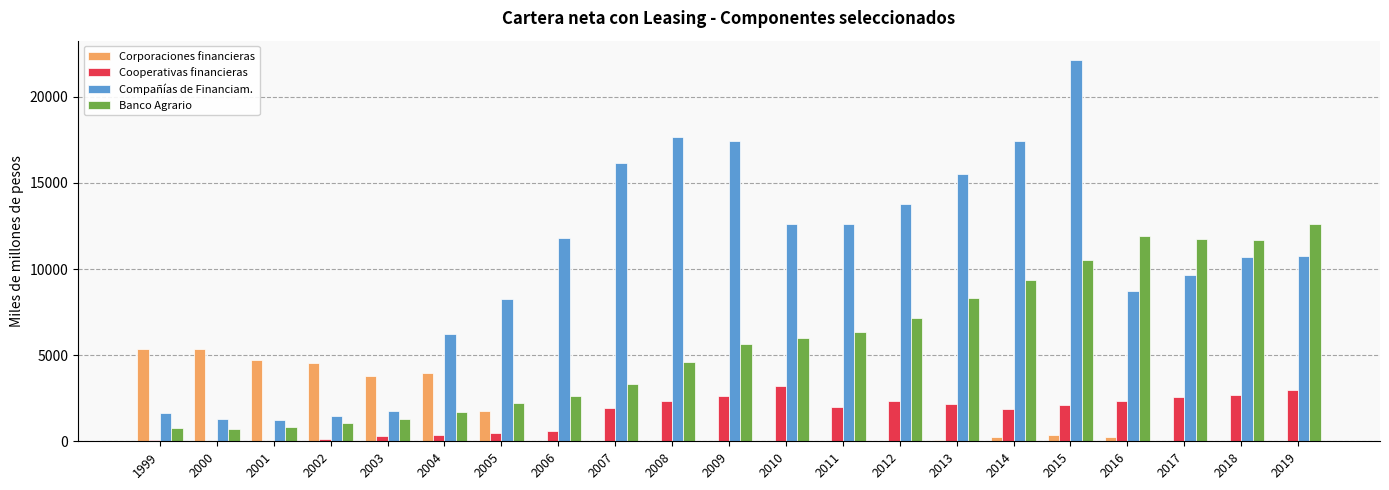

Is the value of Cooperativas financieras at 2017 greater than the value of Banco Agrario at 2004?

Yes